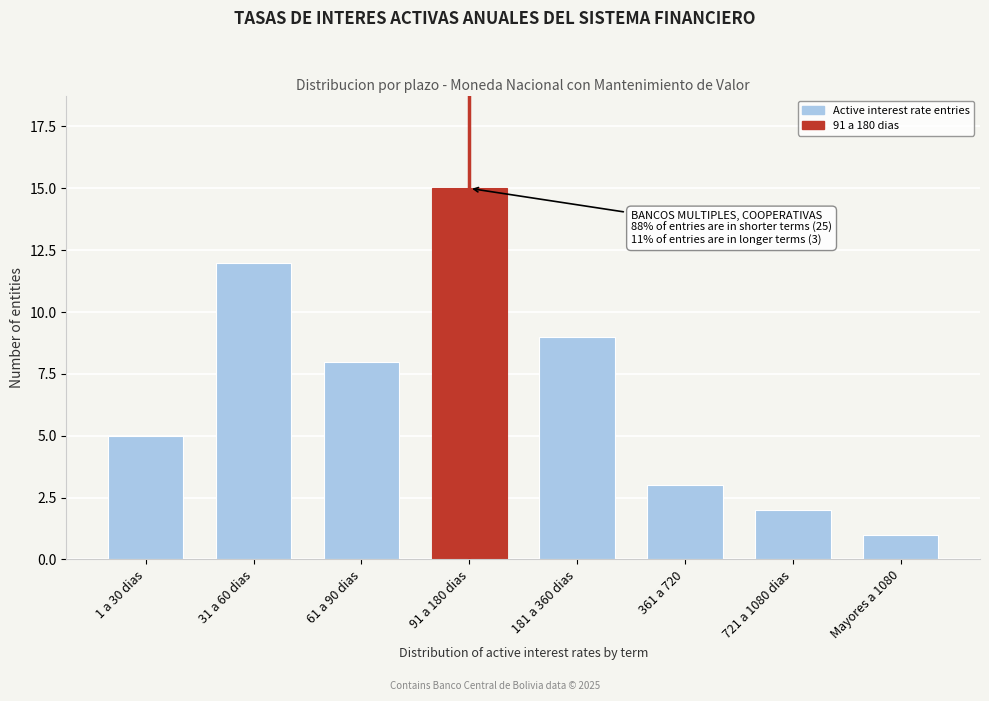

Reading right to left, transcribe all the data shown in this chart.

Mayores a 1080=1	721 a 1080 dias=2	361 a 720=3	181 a 360 dias=9	91 a 180 dias=15	61 a 90 dias=8	31 a 60 dias=12	1 a 30 dias=5